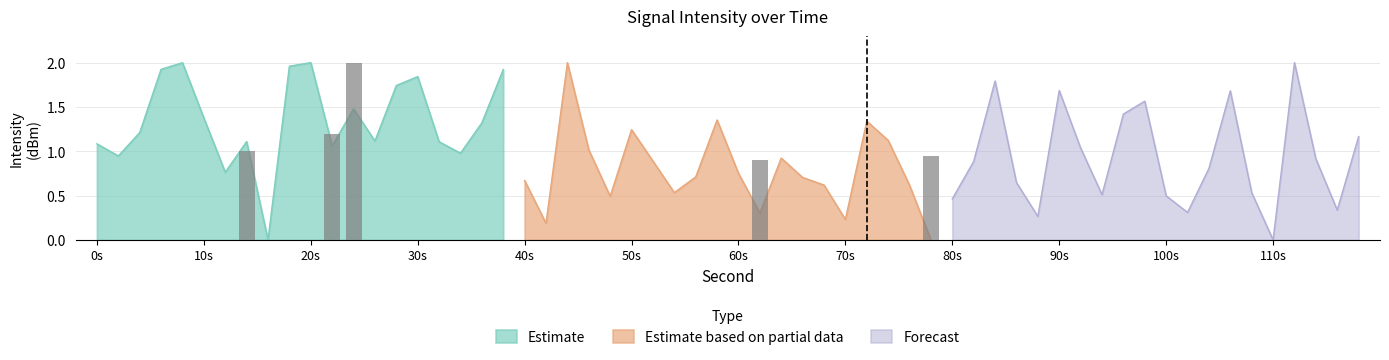

What is the difference between the maximum and minimum values in the Forecast series?

2.0